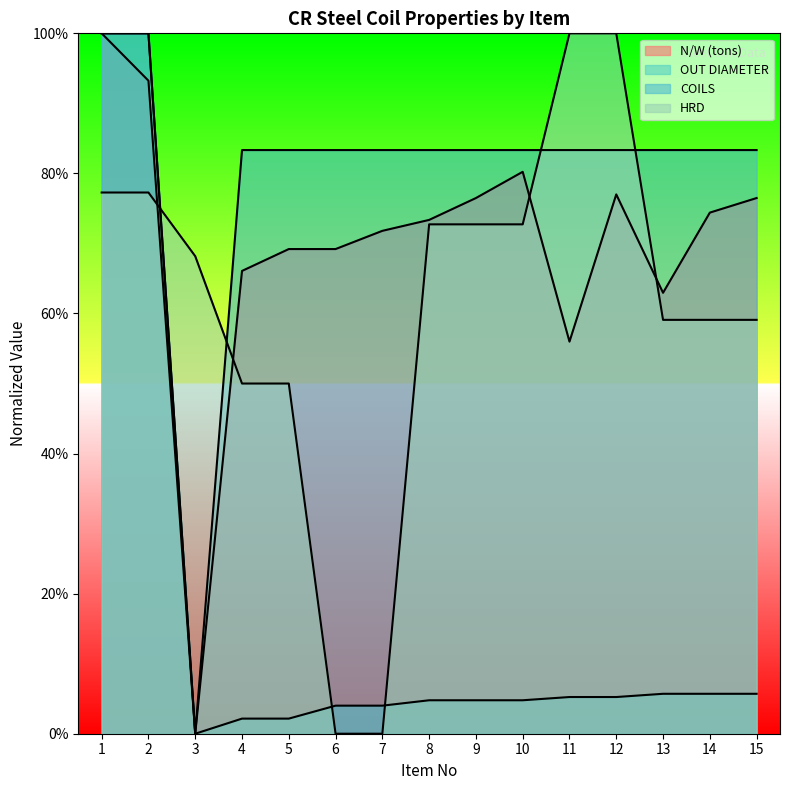

How many lines are shown in the chart?

4